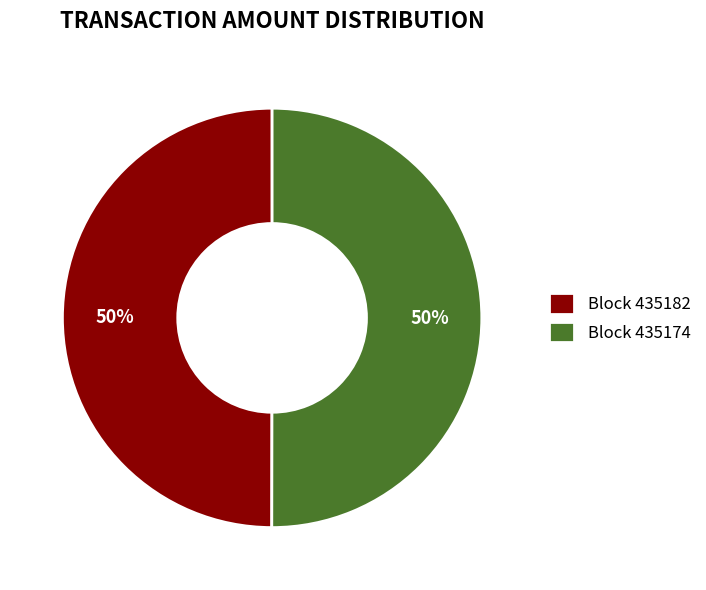

To the nearest percent, what is the combined percentage of Block 435182 and Block 435174?

100%